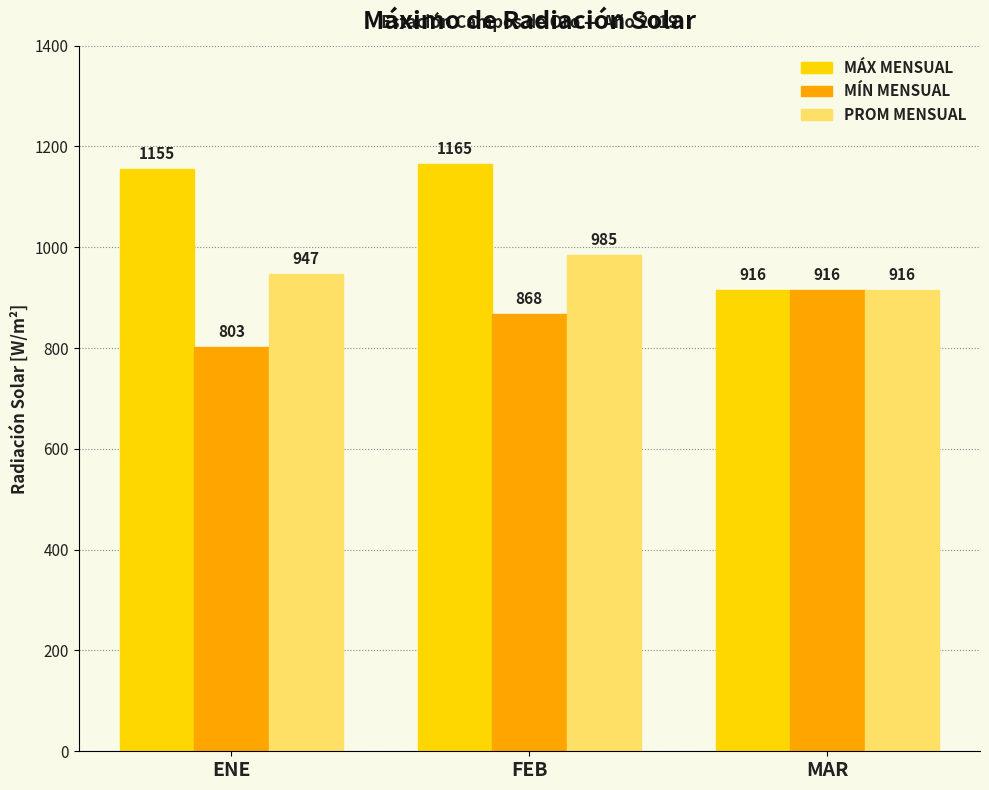

What is the difference between the highest and lowest values at FEB?

297.0